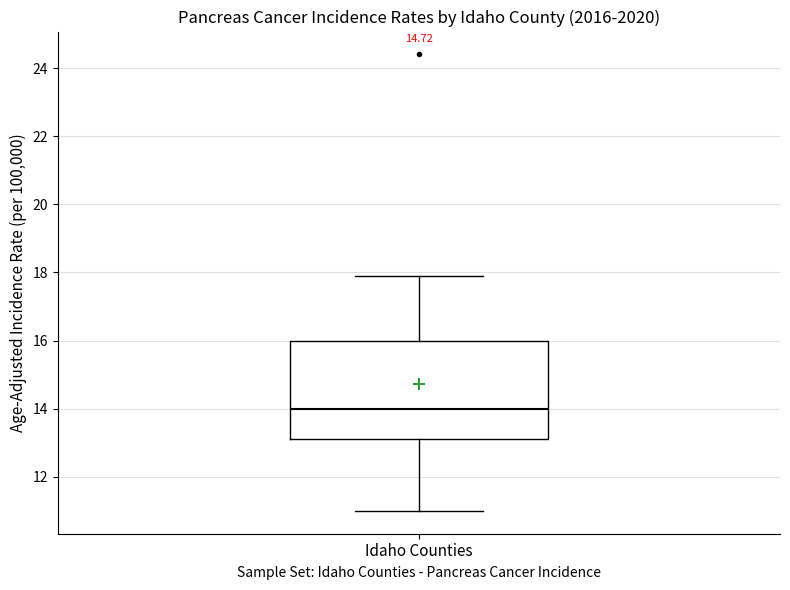

Where does the upper whisker of the box for Idaho Counties end on the y-axis? The values are not printed on the chart, so give them approximately, as read against the axis.

18.0